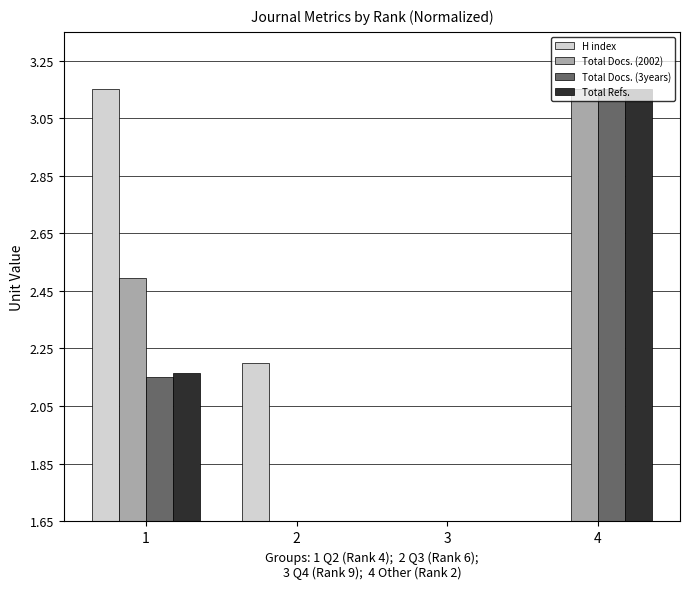

Rank the series at 3 from highest to lowest value.

H index, Total Docs. (2002), Total Docs. (3years), Total Refs.